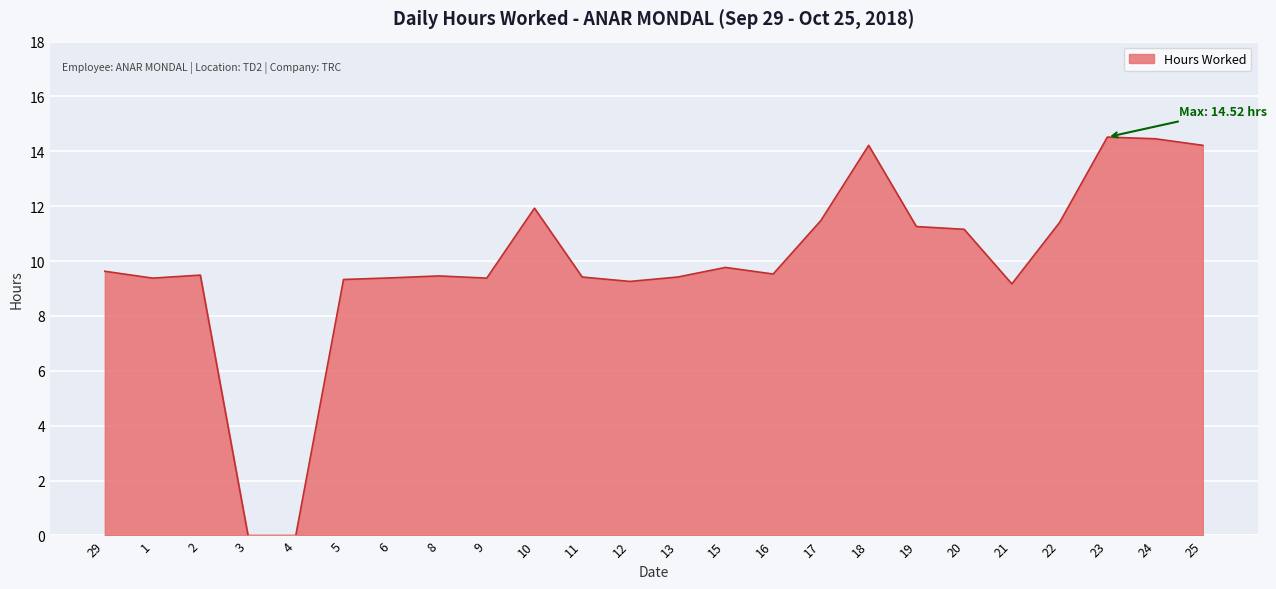

What is the difference between the second highest and minimum values?

14.5